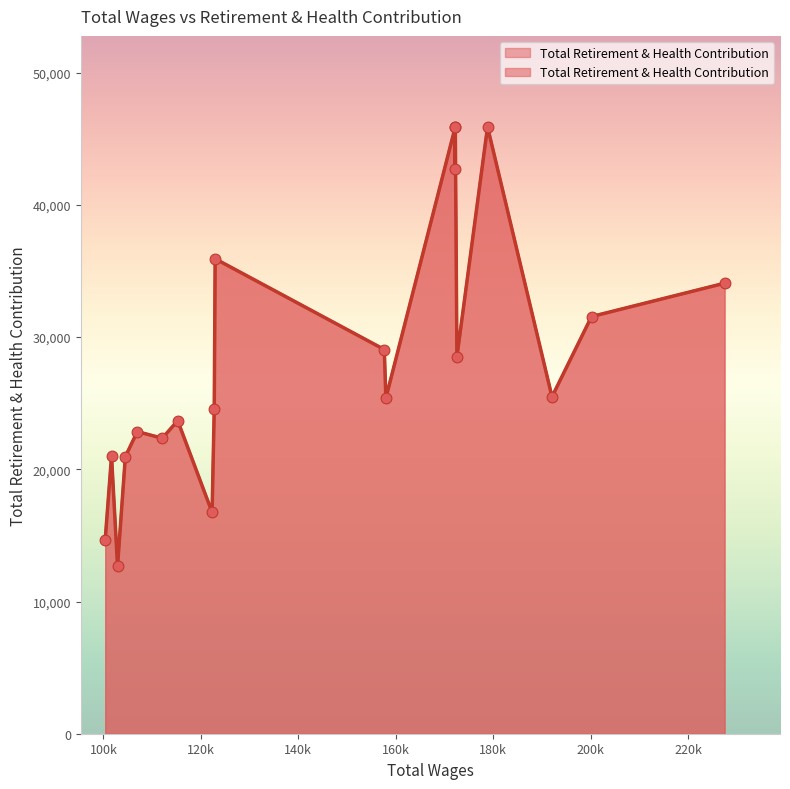

Between 16 and 14, which is larger?

14